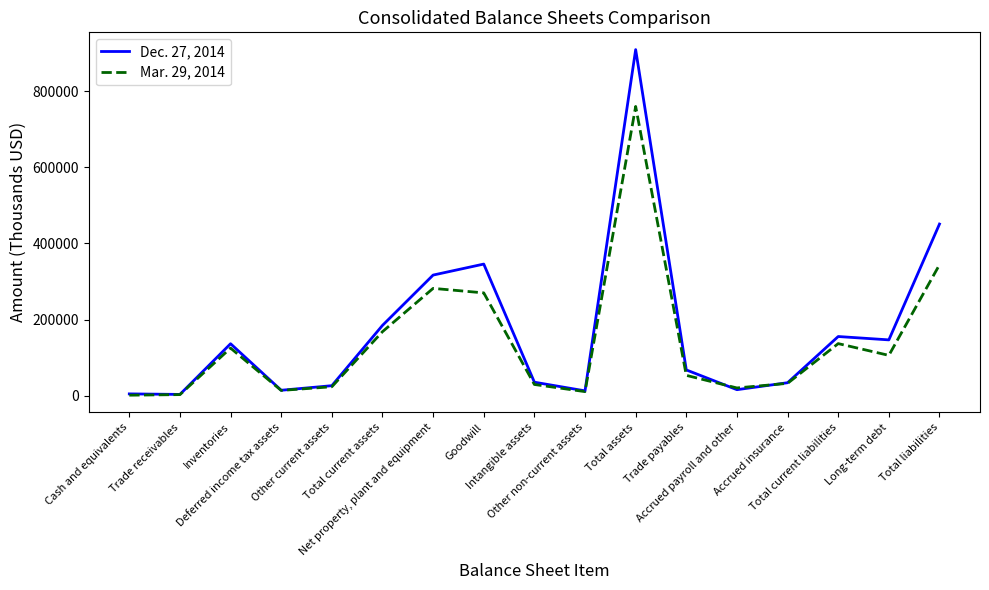

The Dec. 27, 2014 series shows 59263 at Long-term debt. True or false?

False